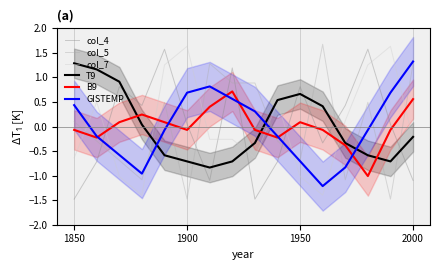

Which series has the widest spread of values?

col_5